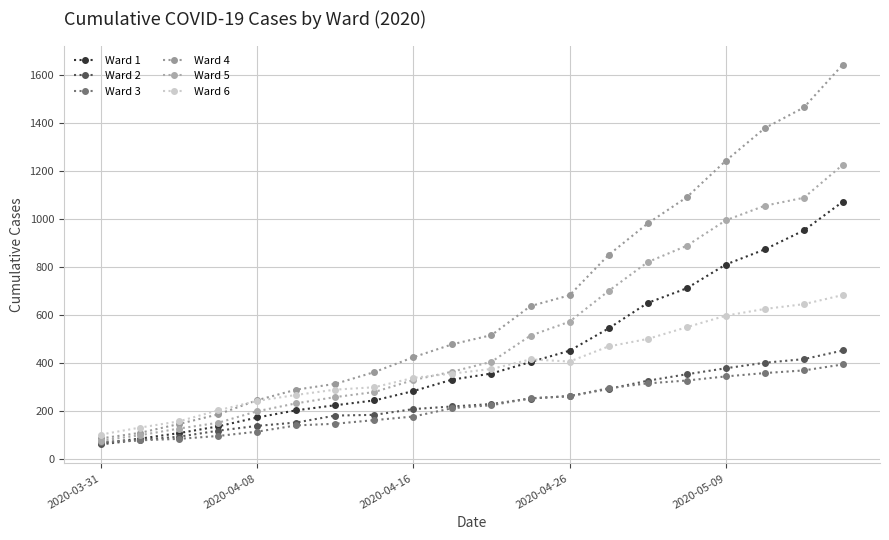

Reading left to right, list all the values displayed in this chart.

Ward 1: 65	84	107	135	172	202	223	243	282	330	355	403	450	543	649	710	809	872	951	1071
Ward 2: 60	79	92	117	137	151	180	183	207	218	228	251	261	291	325	352	377	400	415	451
Ward 3: 70	77	83	95	113	139	146	161	176	211	223	252	261	294	314	326	343	357	368	393
Ward 4: 85	108	145	185	244	288	312	361	423	477	515	636	681	849	980	1089	1241	1377	1463	1642
Ward 5: 76	98	126	150	198	231	257	278	328	363	404	513	571	699	819	887	993	1054	1087	1225
Ward 6: 101	130	156	202	241	266	288	298	337	355	374	414	405	468	499	548	596	624	644	682